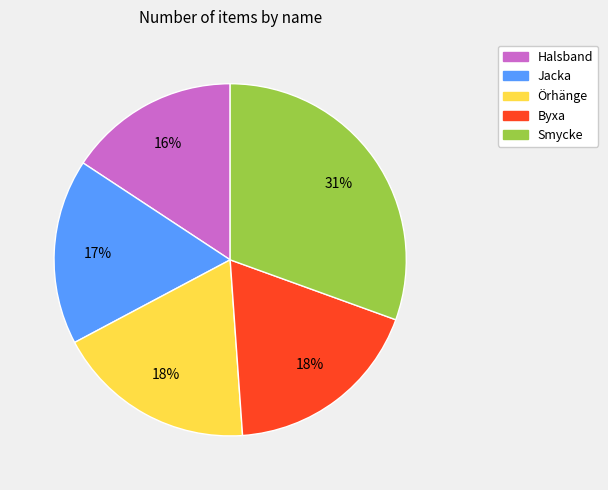

Combined, do Halsband and Smycke account for over 50%?

No